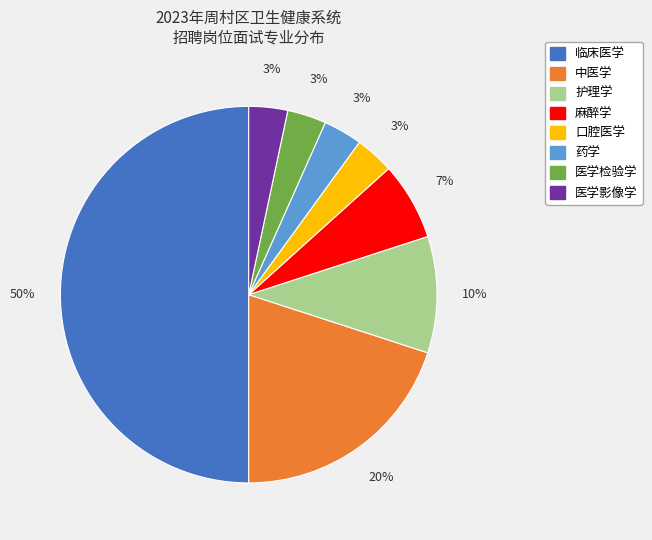

To the nearest percent, what is the difference between the largest and smallest slice percentages?

47%